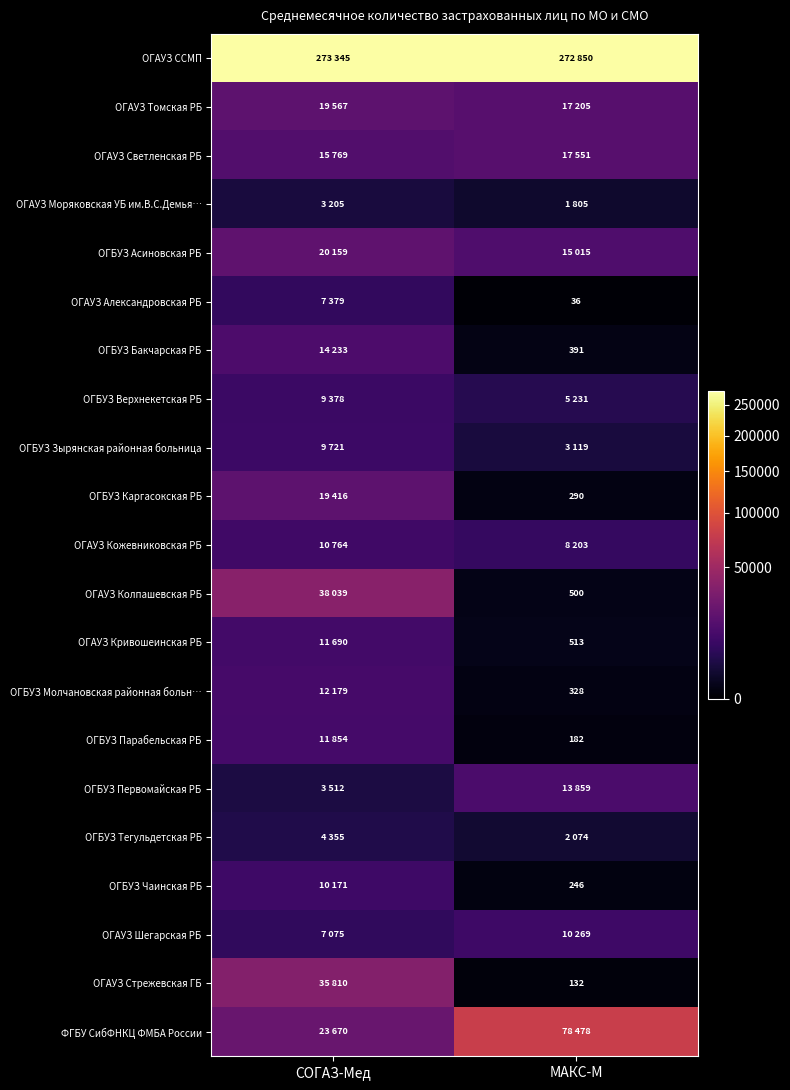

True or false: ОГБУЗ Бакчарская РБ has a value of 219 at МАКС-М.

False